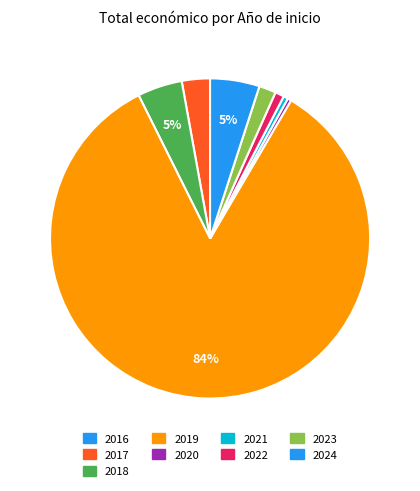

To the nearest percent, what percentage of the pie is 2017?

3%